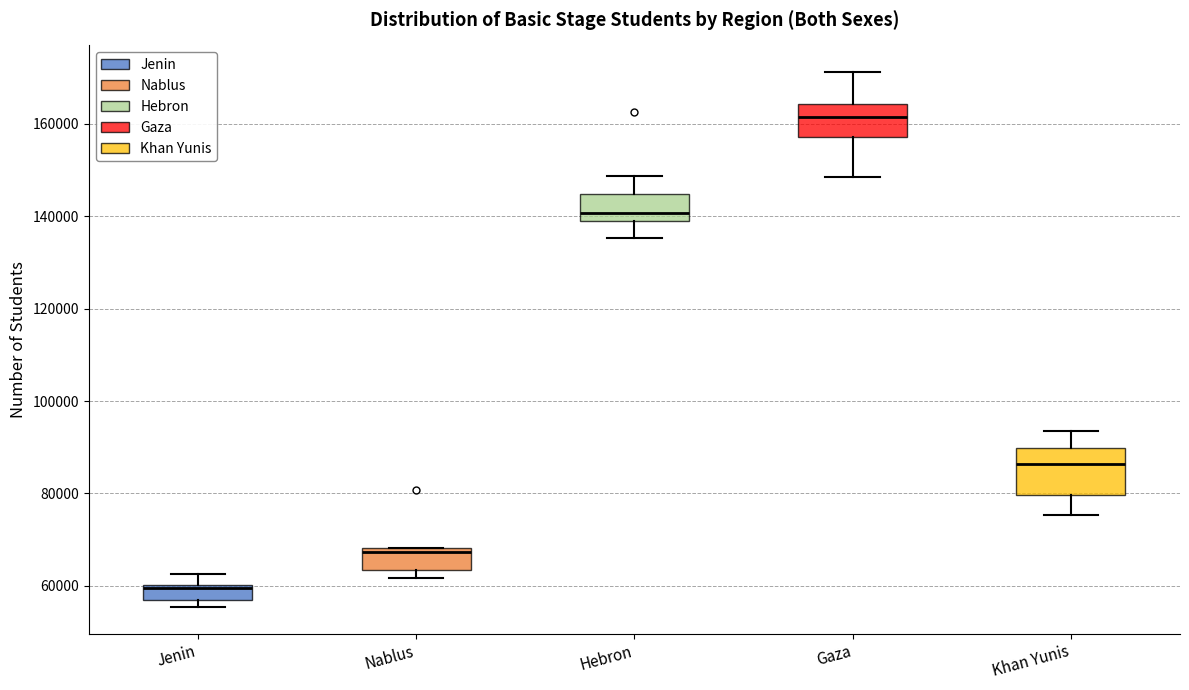

Reading left to right, read every box against the y-axis: the position of its median line, the range the box covers, and the ends of its whiskers. The values are not printed on the chart, so give them approximately, as read against the axis.

Jenin: median 60000 (just below the box's upper edge), box 56000 to 60000, whiskers 56000 (just below the box's lower edge) to 62000
Nablus: median 68000 (just below the box's upper edge), box 64000 to 68000, whiskers 62000 to 68000
Hebron: median 140000, box 138000 to 144000, whiskers 136000 to 148000
Gaza: median 162000, box 158000 to 164000, whiskers 148000 to 172000
Khan Yunis: median 86000, box 80000 to 90000, whiskers 76000 to 94000